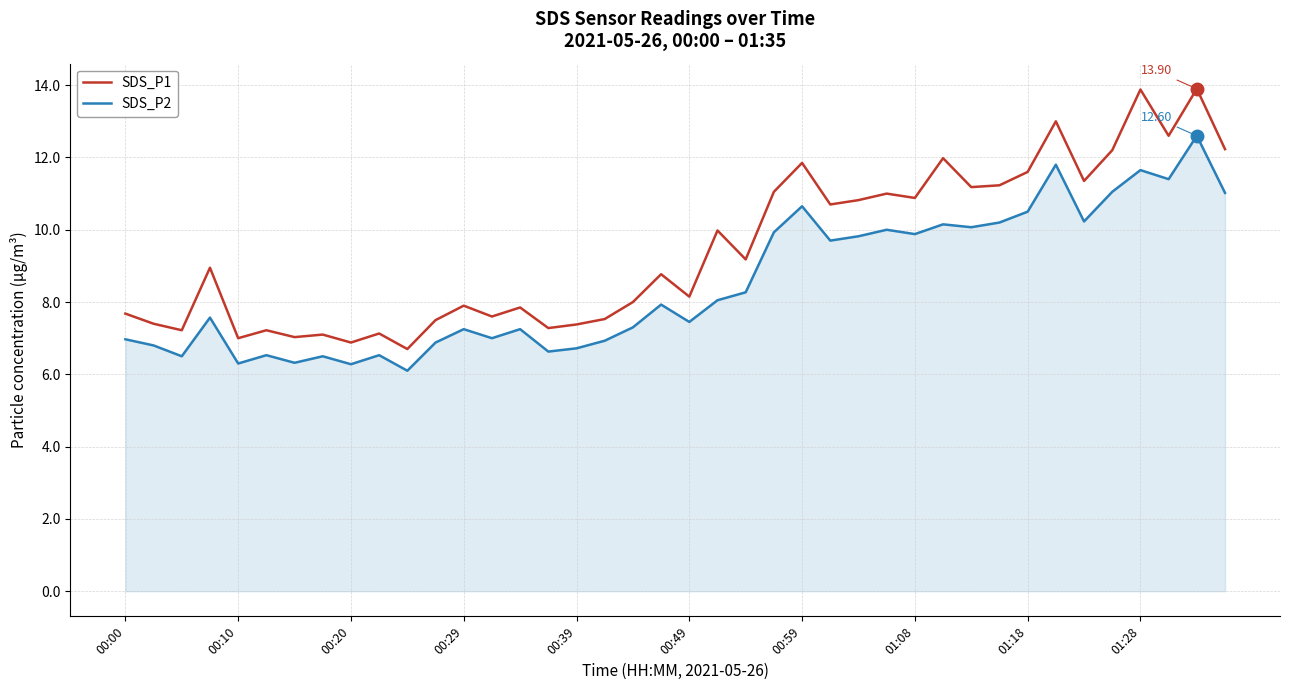

Rank the series by their maximum value, from highest to lowest.

SDS_P1, SDS_P2